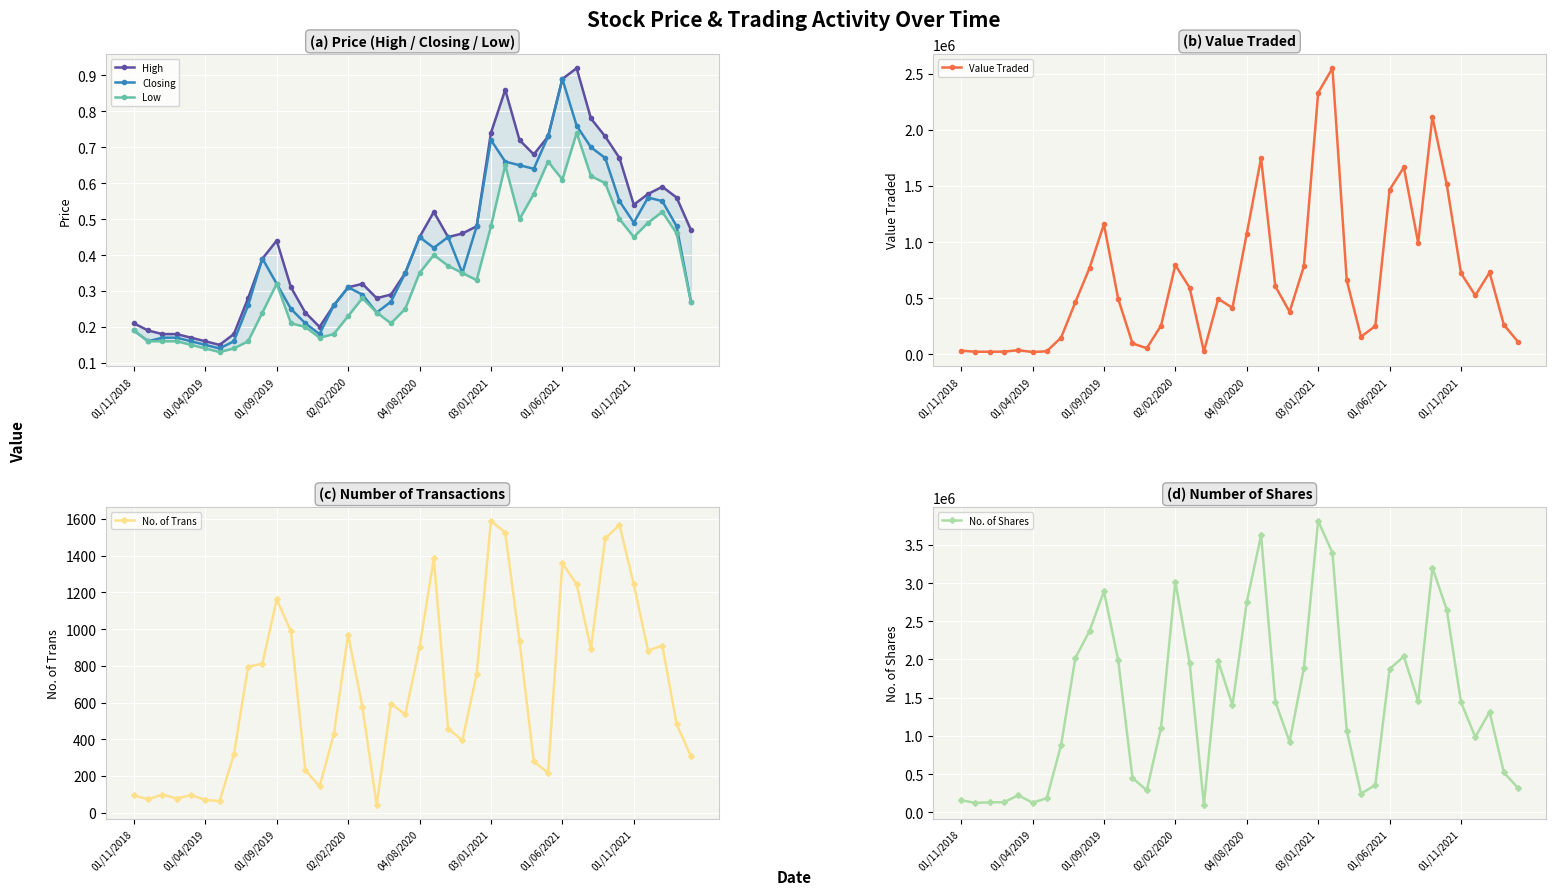

What is the maximum value for High?

0.9